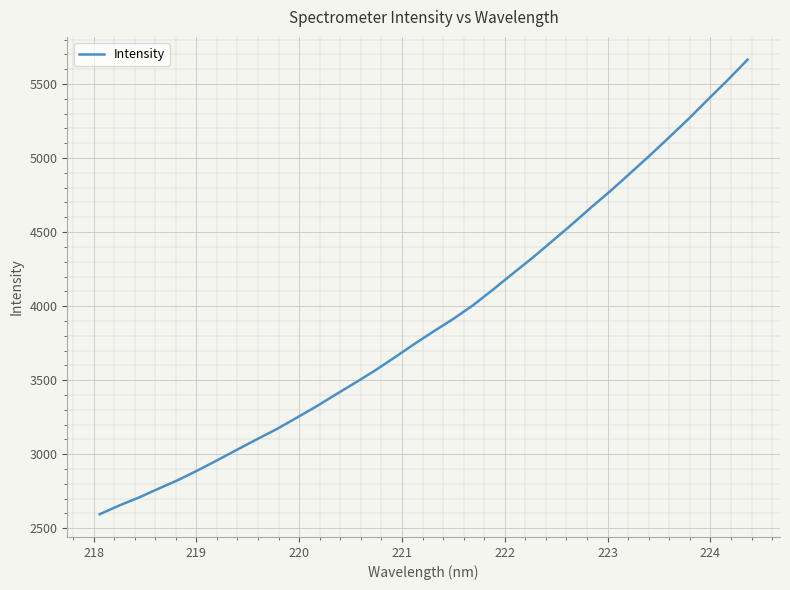

What is the greatest value displayed?

5664.5